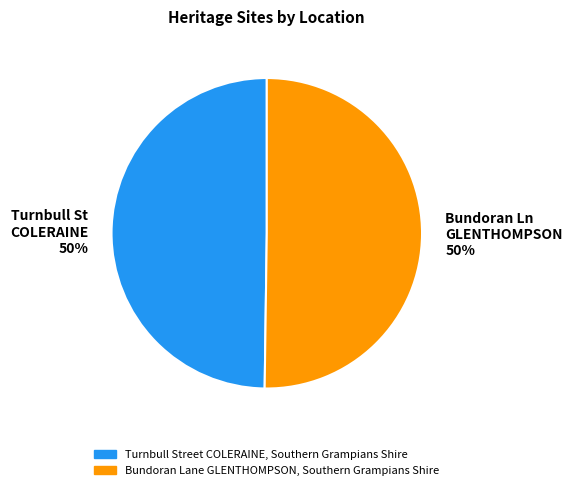

Do Bundoran Ln GLENTHOMPSON 50% and Turnbull St COLERAINE 50% together represent more than half of the pie?

Yes